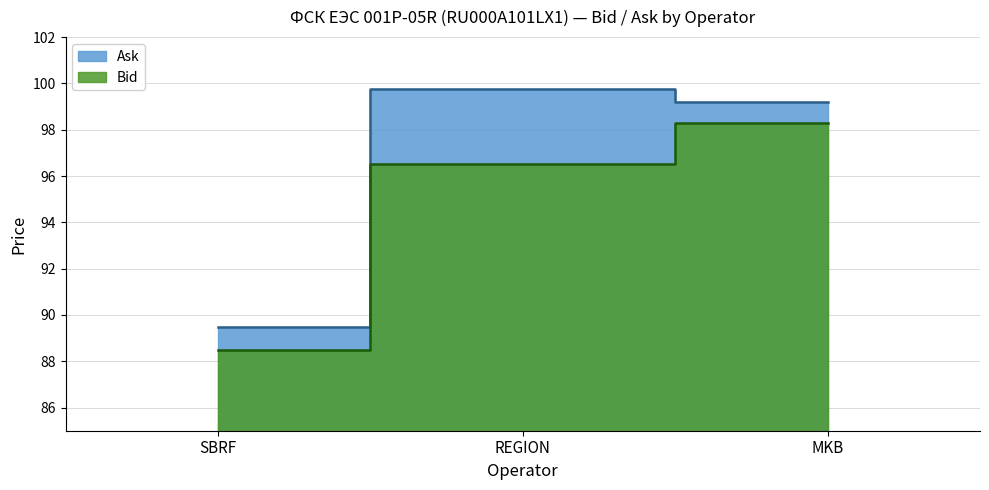

Does the chart display data point markers on the line(s)?

No